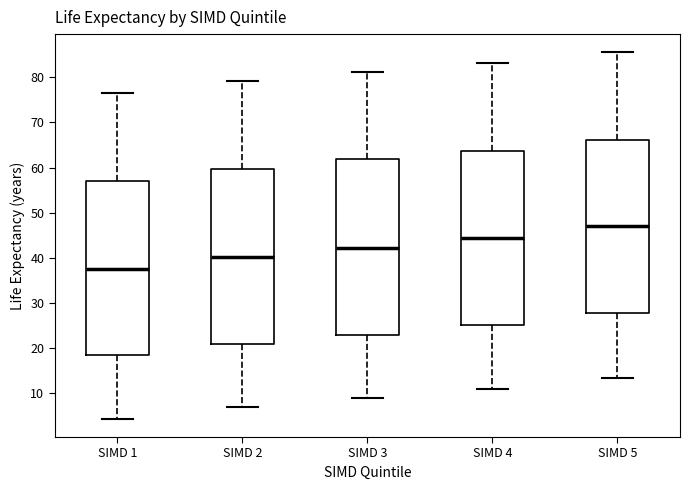

Reading left to right, read every box against the y-axis: the position of its median line, the range the box covers, and the ends of its whiskers. The values are not printed on the chart, so give them approximately, as read against the axis.

SIMD 1: median 38, box 18 to 57, whiskers 4 to 76
SIMD 2: median 40, box 21 to 60, whiskers 7 to 79
SIMD 3: median 42, box 23 to 62, whiskers 9 to 81
SIMD 4: median 44, box 25 to 64, whiskers 11 to 83
SIMD 5: median 47, box 28 to 66, whiskers 13 to 86